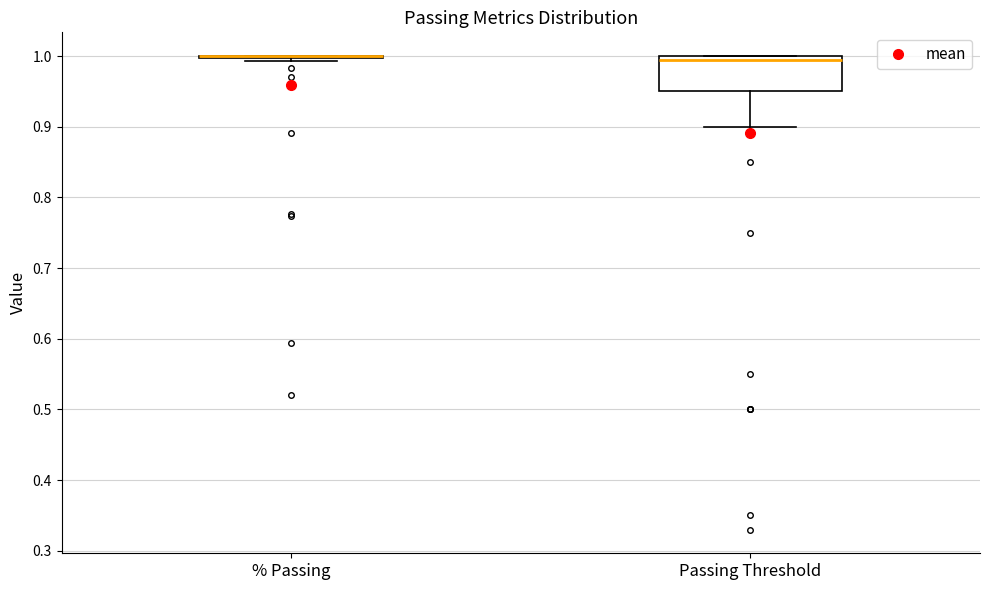

Reading left to right, transcribe this box plot: for each box, give where its median line is, the range the box spans, and where its two whiskers end, as read against the y-axis. The values are not printed on the chart, so give them approximately, as read against the axis.

% Passing: box collapsed to a line at 1.00, whiskers 0.99 to 1.00
Passing Threshold: median 1.00 (just below the box's upper edge), box 0.95 to 1.00, whiskers 0.90 to 1.00